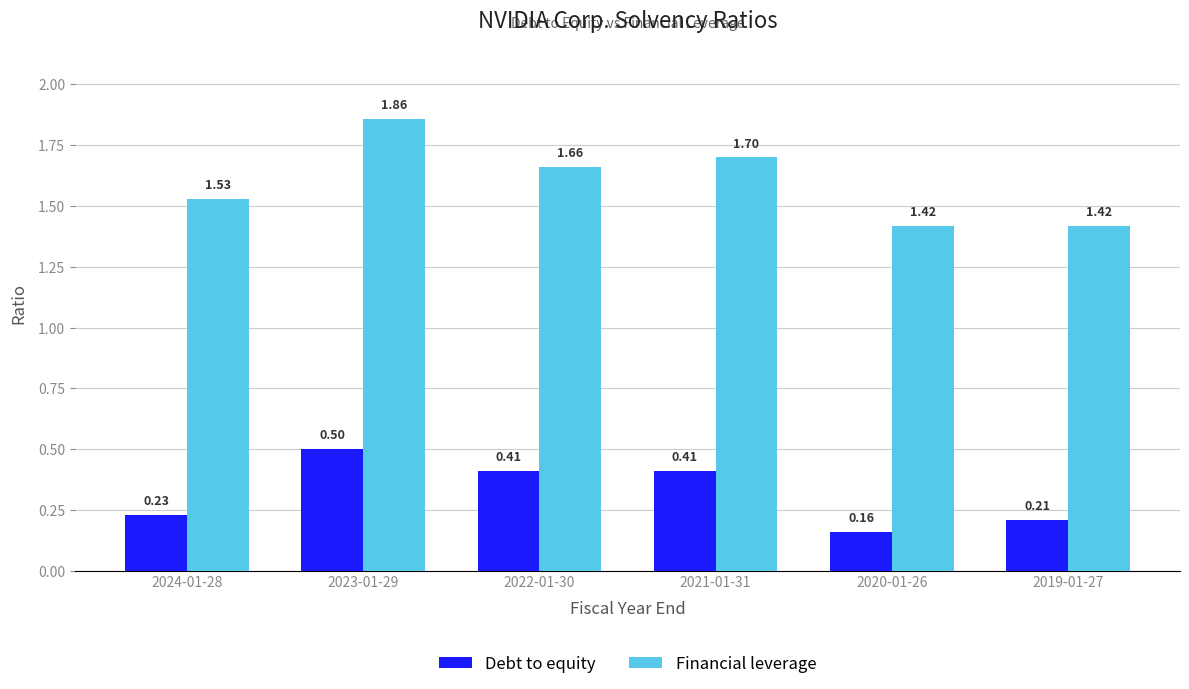

Rank the series by their average value, from highest to lowest.

Financial leverage, Debt to equity